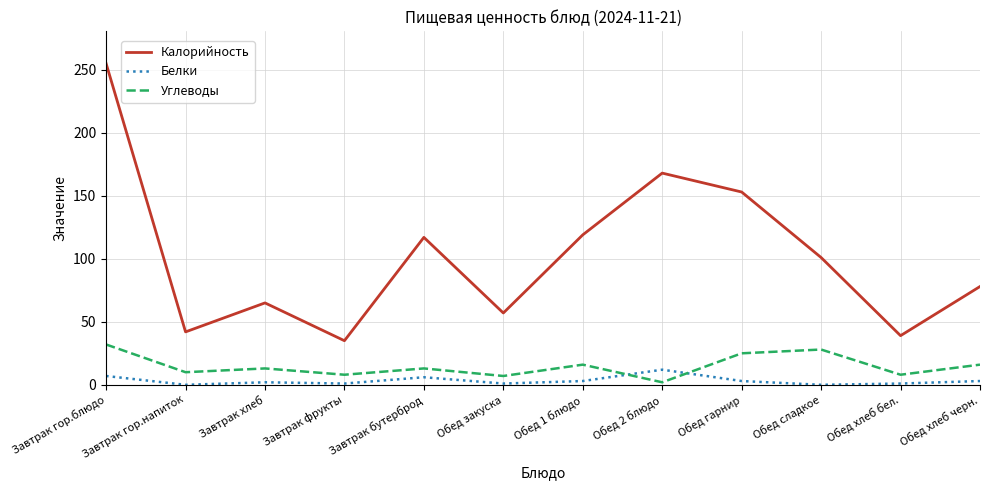

Where is Калорийность nearest to the value 145?

Обед гарнир